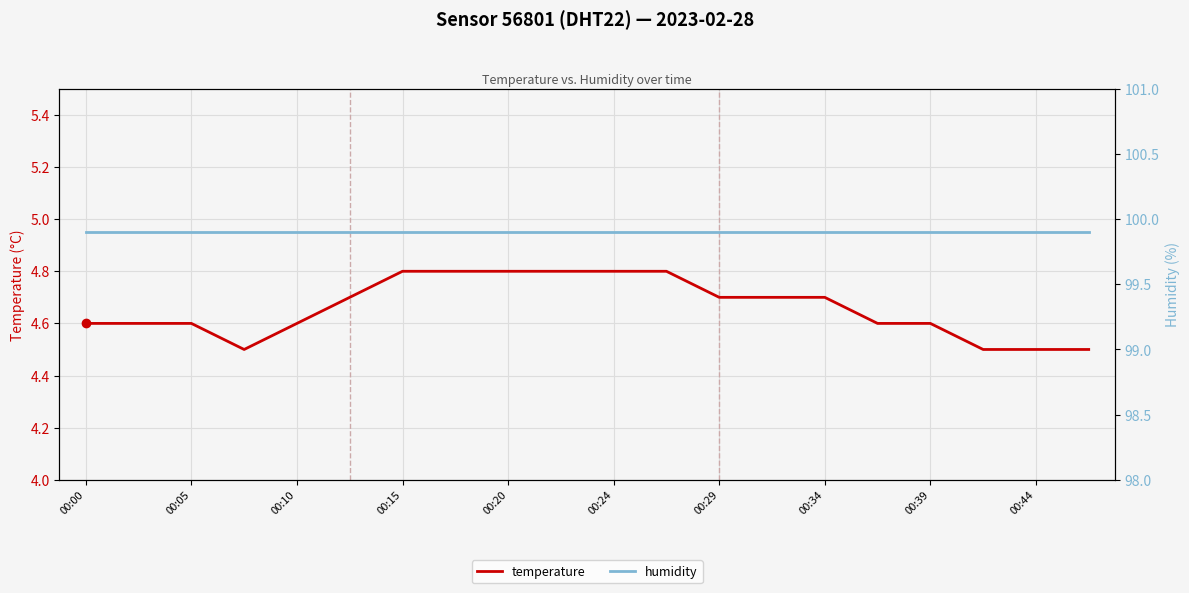

Which series has the largest range (max minus min)?

temperature